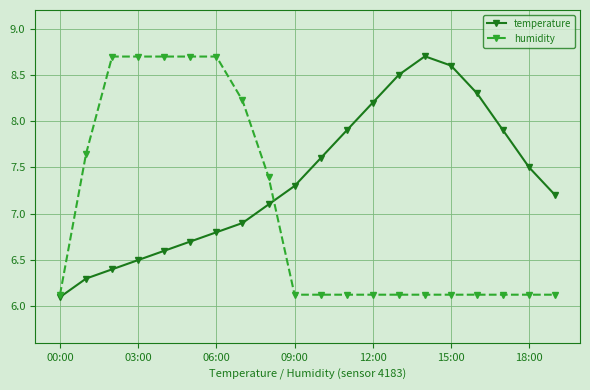

List the series in order of their overall mean, highest first.

temperature, humidity